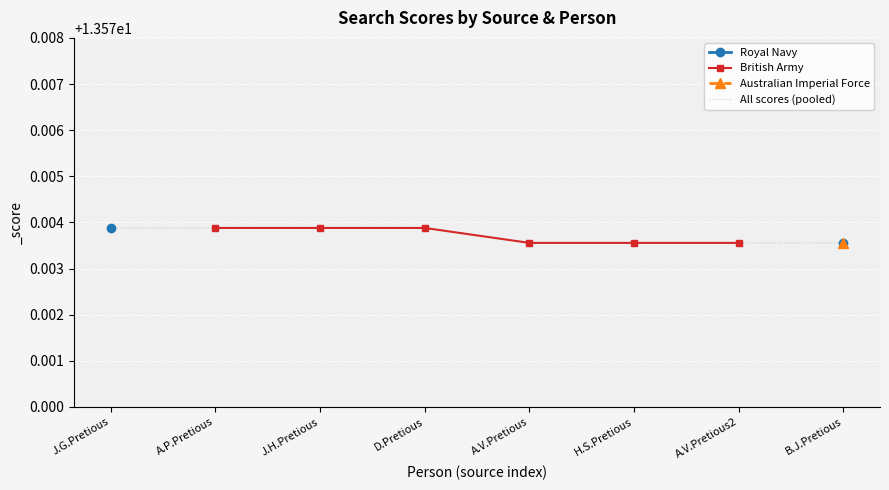

True or false: British Army has more than 2 points higher than both neighbors.

False